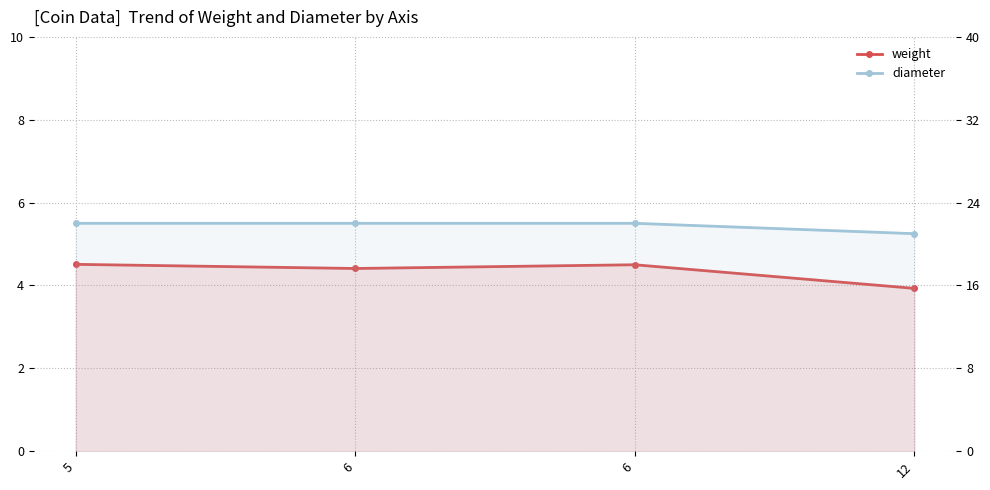

Rank the series by their average value, from lowest to highest.

weight, diameter